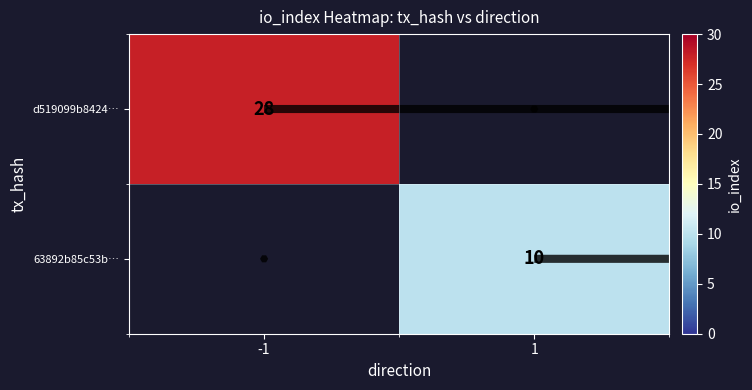

Rank the categories by d519099b8424… value from lowest to highest.

-1, 1